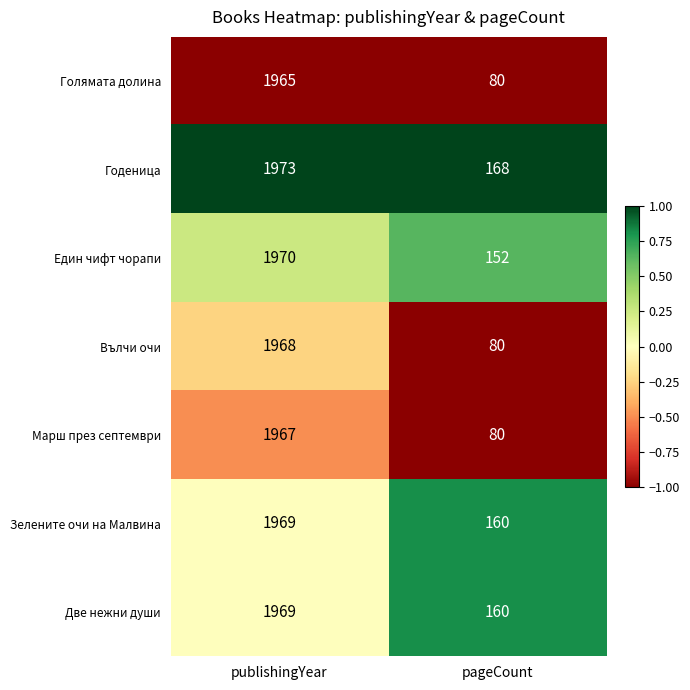

Which series has the largest total across all categories?

Годеница